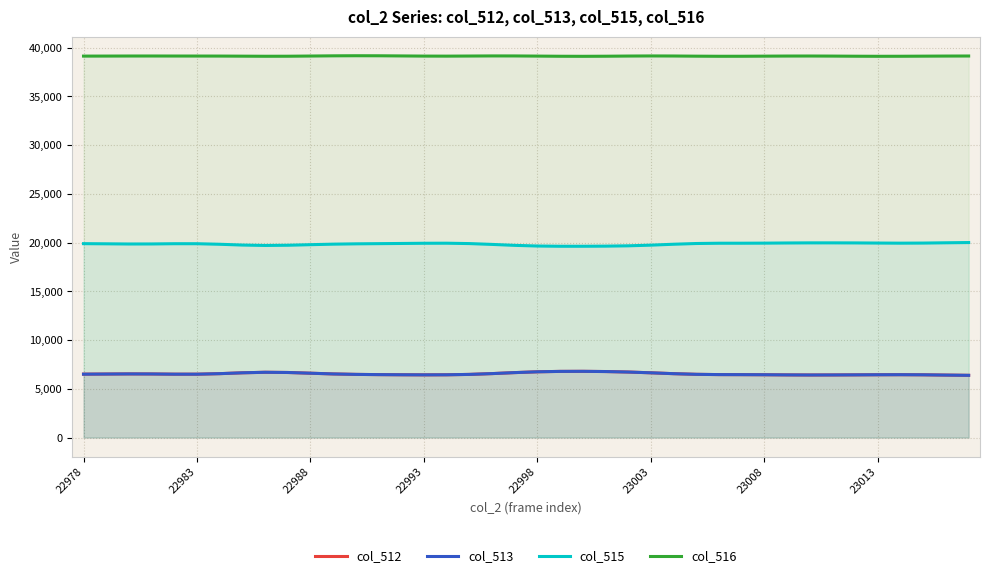

What is the approximate value of col_512 at 39?

6384.1